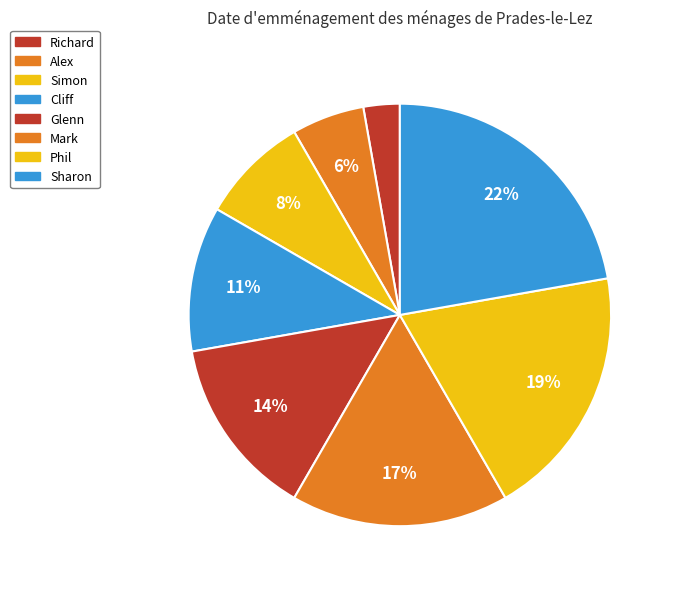

To the nearest percent, what portion does Alex represent?

6%